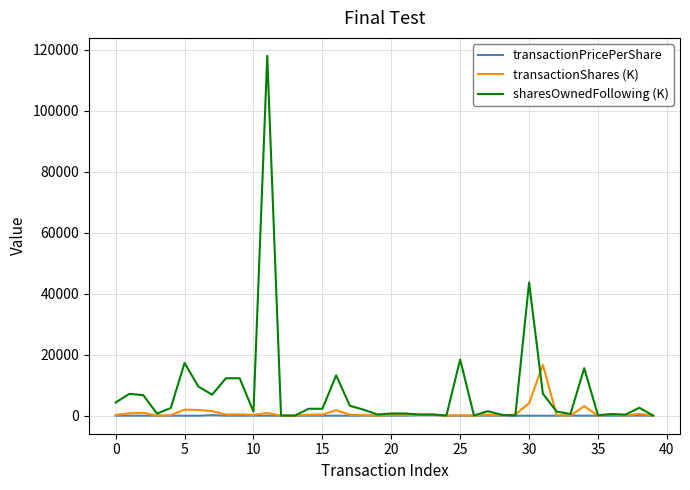

Which series has the widest spread of values?

sharesOwnedFollowing (K)